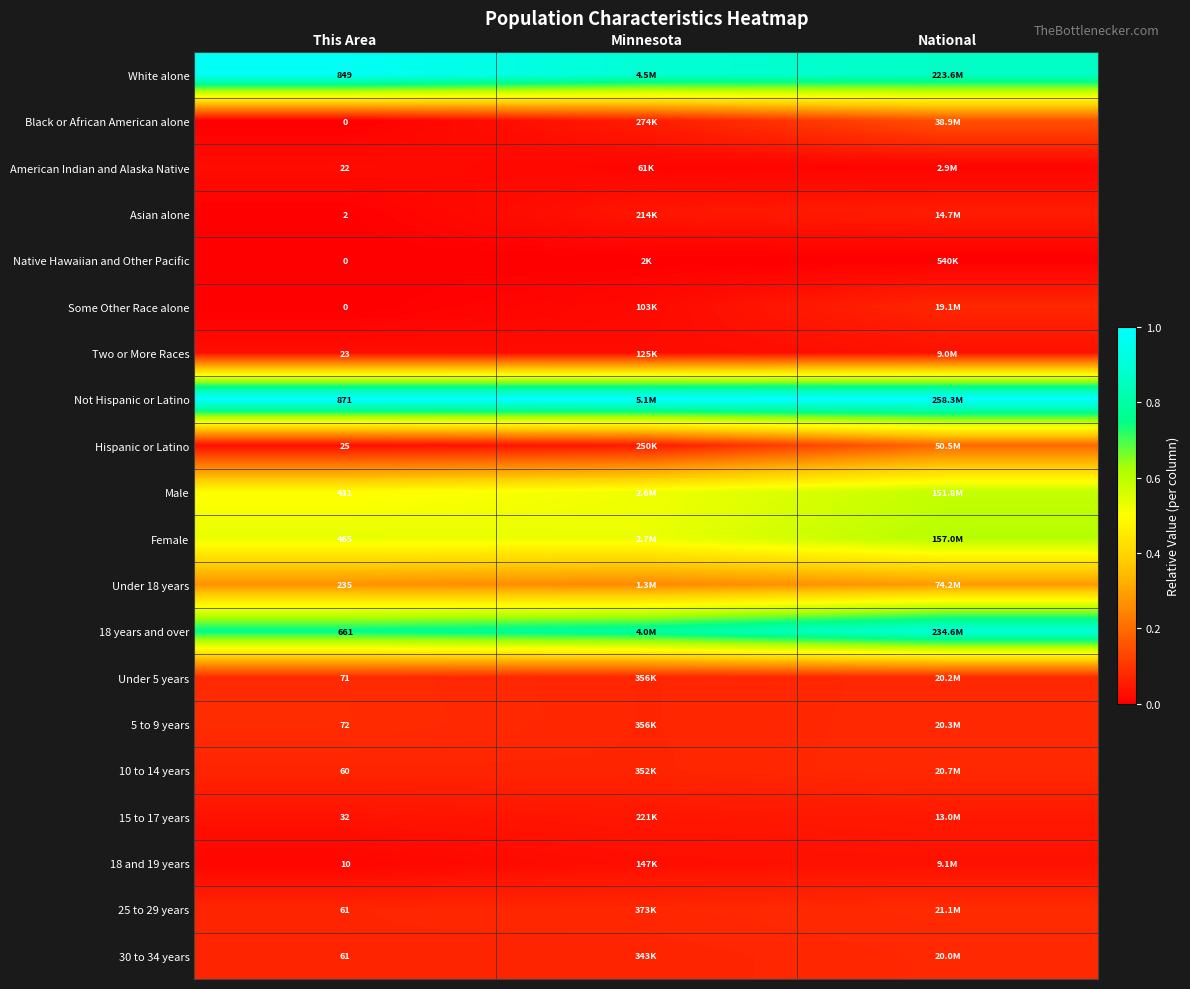

Is the value of 30 to 34 years at This Area greater than the value of 5 to 9 years at This Area?

No